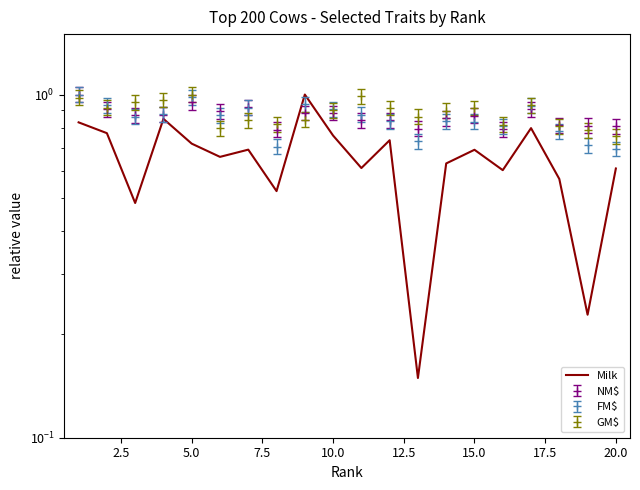

How many interior local peaks (higher than both neighbors) does the data have?

6